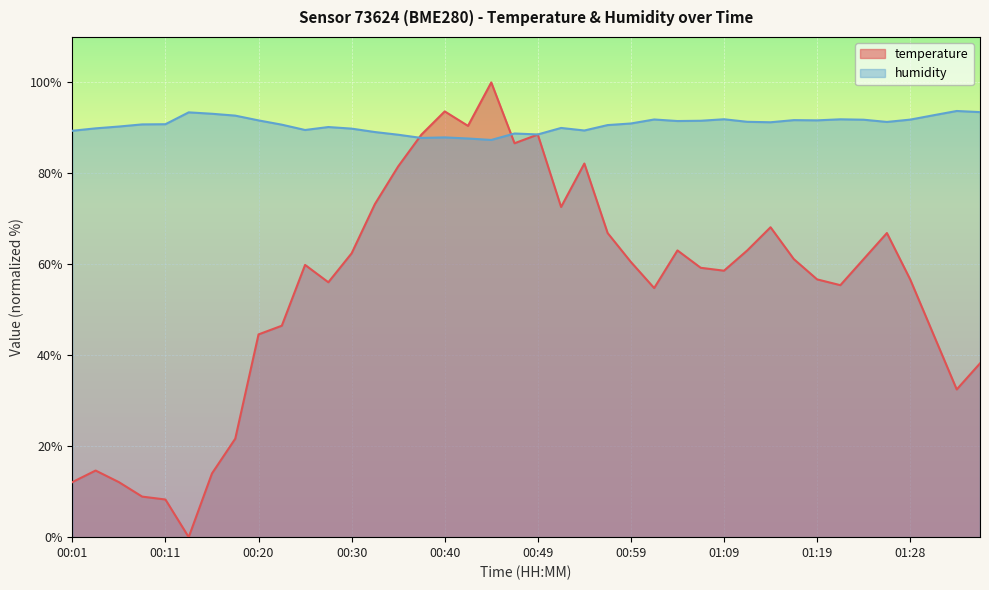

Reading left to right, extract all data points from this chart.

temperature: 12.1	14.6	12.1	8.9	8.3	0.0	14.0	21.7	44.6	46.5	59.9	56.1	62.4	73.2	81.5	88.5	93.6	90.4	100.0	86.6	88.5	72.6	82.2	66.9	60.5	54.8	63.1	59.2	58.6	63.1	68.2	61.1	56.7	55.4	61.1	66.9	56.7	44.6	32.5	38.2
humidity: 89.4	89.9	90.3	90.8	90.8	93.4	93.1	92.7	91.7	90.7	89.5	90.2	89.8	89.1	88.5	87.8	87.9	87.7	87.3	88.8	88.6	90.0	89.4	90.6	91.0	91.8	91.5	91.6	91.9	91.3	91.2	91.7	91.7	91.9	91.8	91.3	91.8	92.8	93.7	93.5